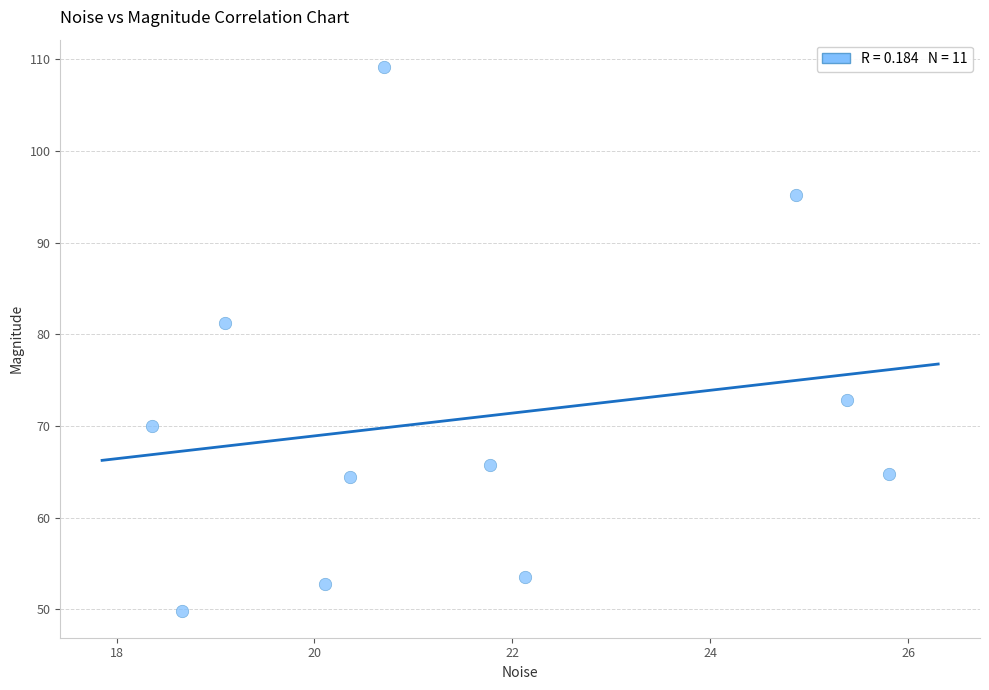

What Y value in the scatter plot is closest to 79?

81.2